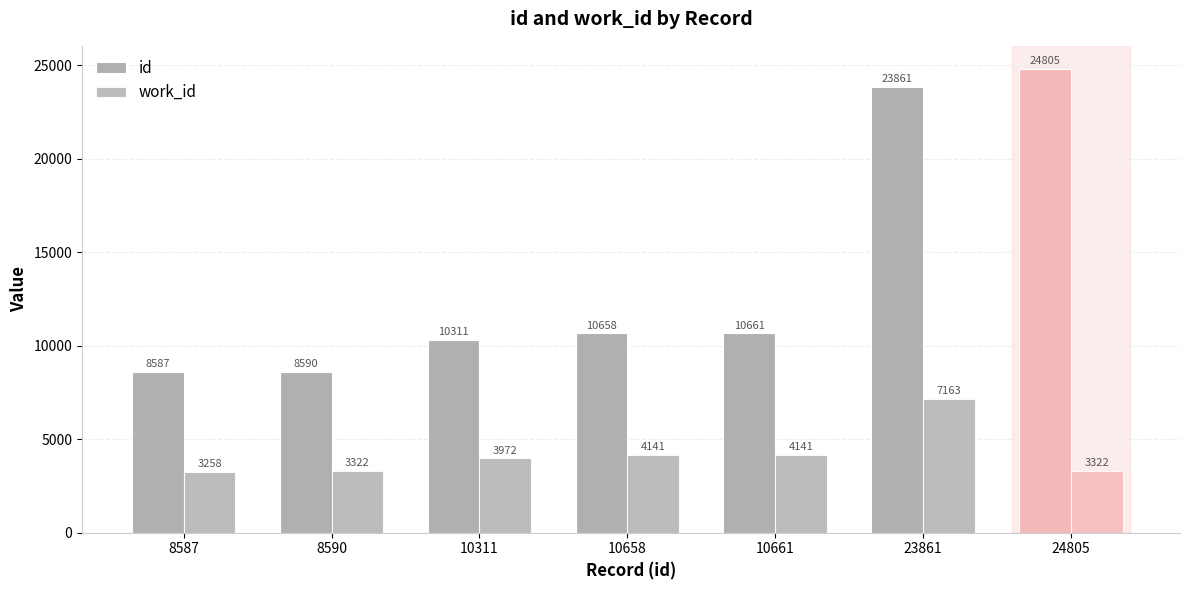

Does the chart contain stacked bars?

No